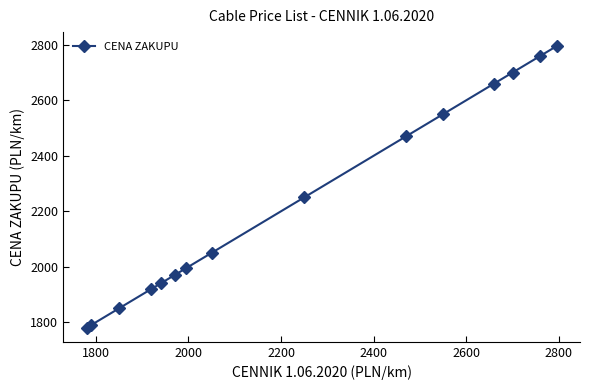

What is the greatest value displayed?

2795